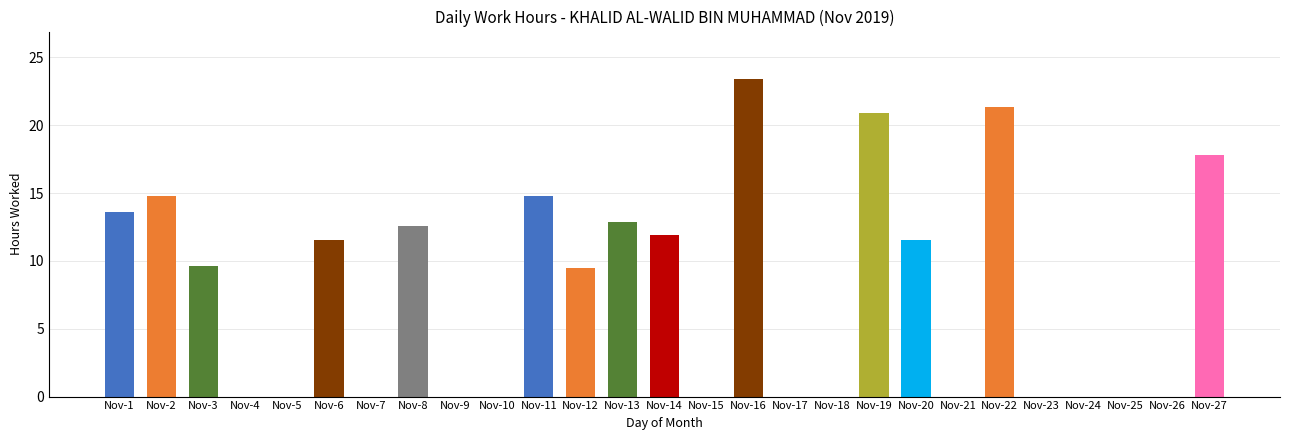

How many data points does each series have?

27